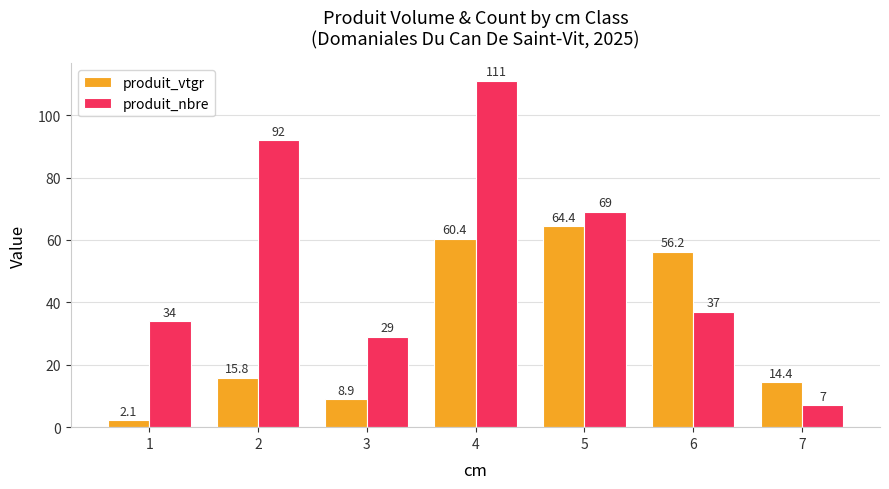

What is the value of the produit_nbre bar at the 3rd from the left?

29.0